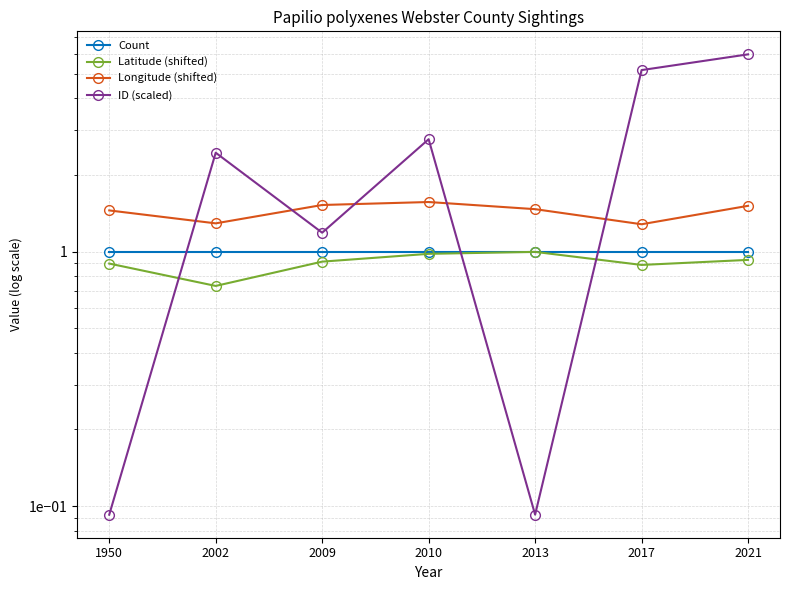

What is the smallest value displayed?

0.1